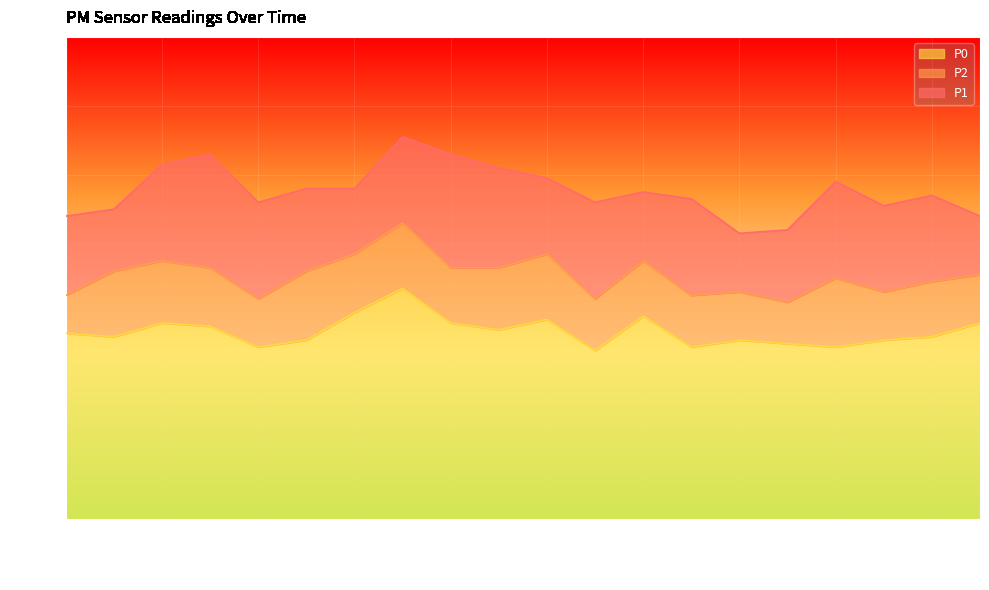

True or false: P1 and P0 intersect in this chart.

False